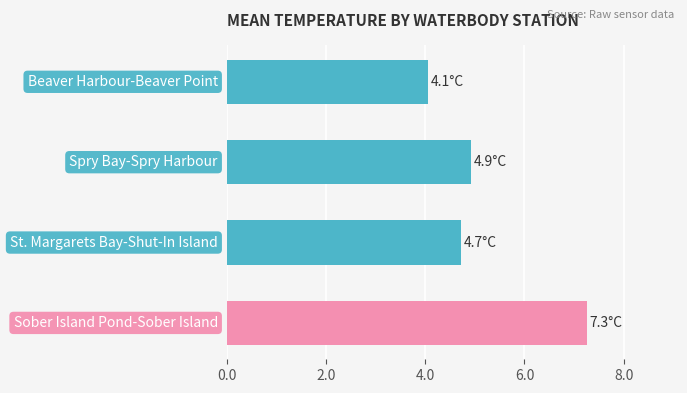

Reading top to bottom, list all the values displayed in this chart.

4.1	4.9	4.7	7.3